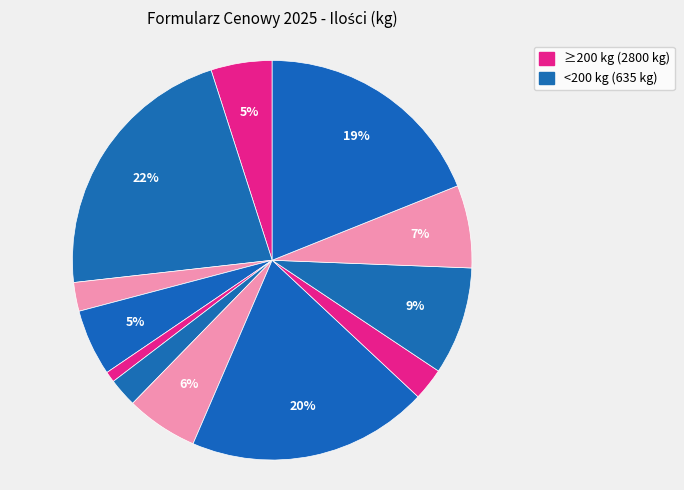

Count the number of slices in the pie.

12